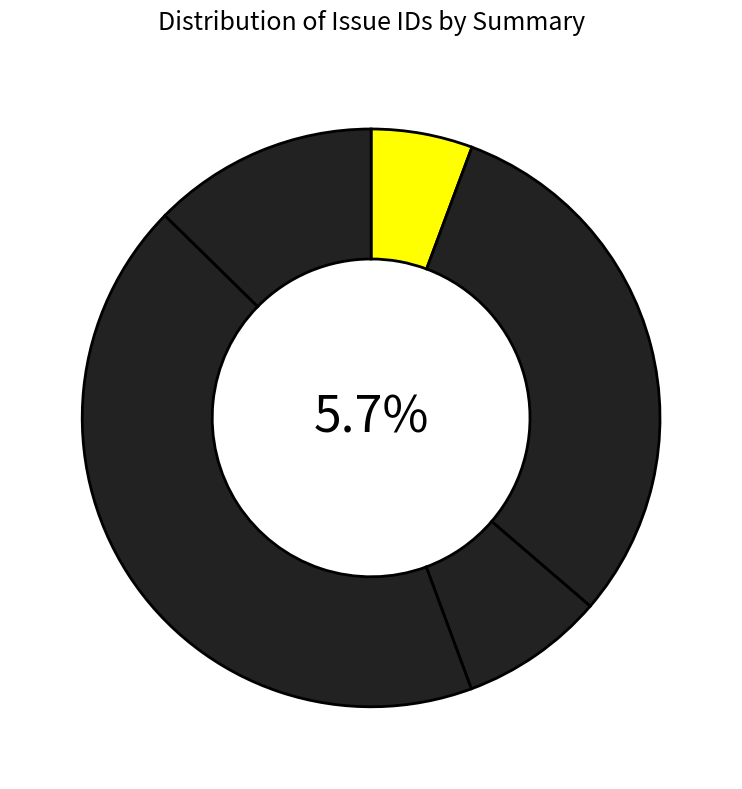

How many segments does this pie chart have?

5